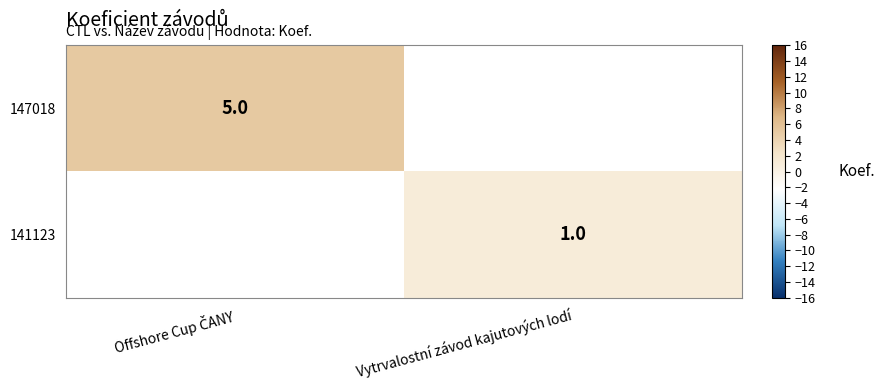

The 141123 series shows 0 at Vytrvalostní závod kajutových lodí. True or false?

False